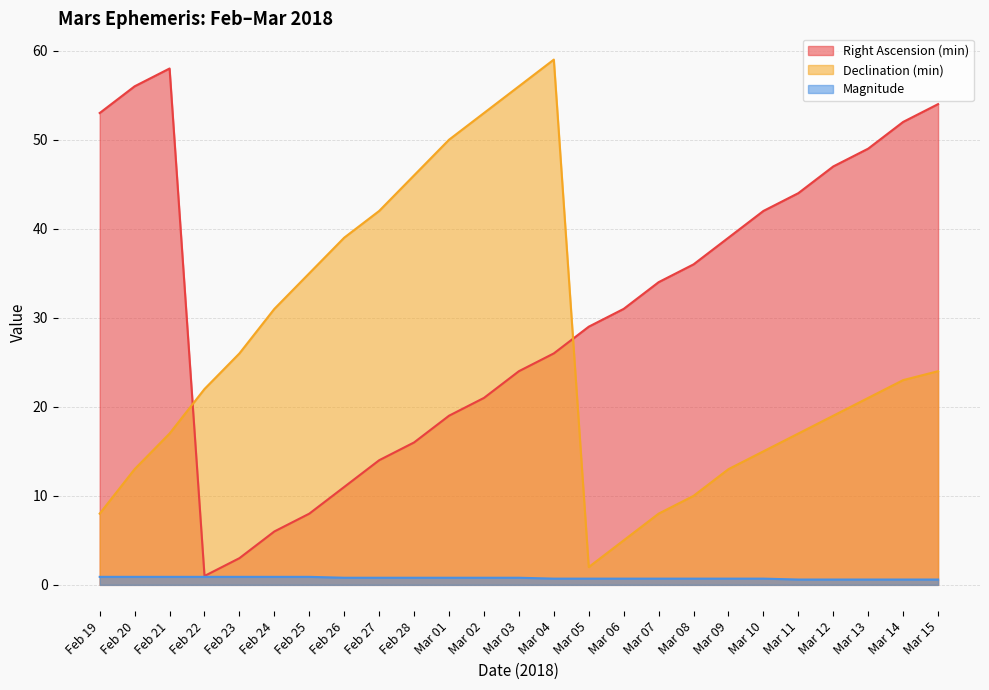

Reading left to right, list all the values displayed in this chart.

Right Ascension (min): 53.0	56.0	58.0	1.0	3.0	6.0	8.0	11.0	14.0	16.0	19.0	21.0	24.0	26.0	29.0	31.0	34.0	36.0	39.0	42.0	44.0	47.0	49.0	52.0	54.0
Declination (min): 8.0	13.0	17.0	22.0	26.0	31.0	35.0	39.0	42.0	46.0	50.0	53.0	56.0	59.0	2.0	5.0	8.0	10.0	13.0	15.0	17.0	19.0	21.0	23.0	24.0
Magnitude: 0.9	0.9	0.9	0.9	0.9	0.9	0.9	0.8	0.8	0.8	0.8	0.8	0.8	0.7	0.7	0.7	0.7	0.7	0.7	0.7	0.6	0.6	0.6	0.6	0.6